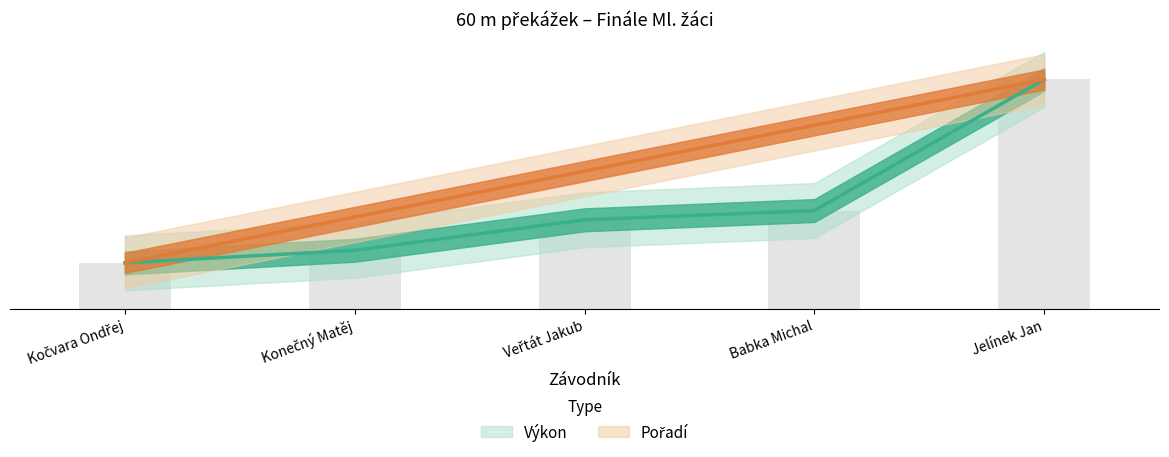

What is the total value across all series at Jelínek Jan?

10.0